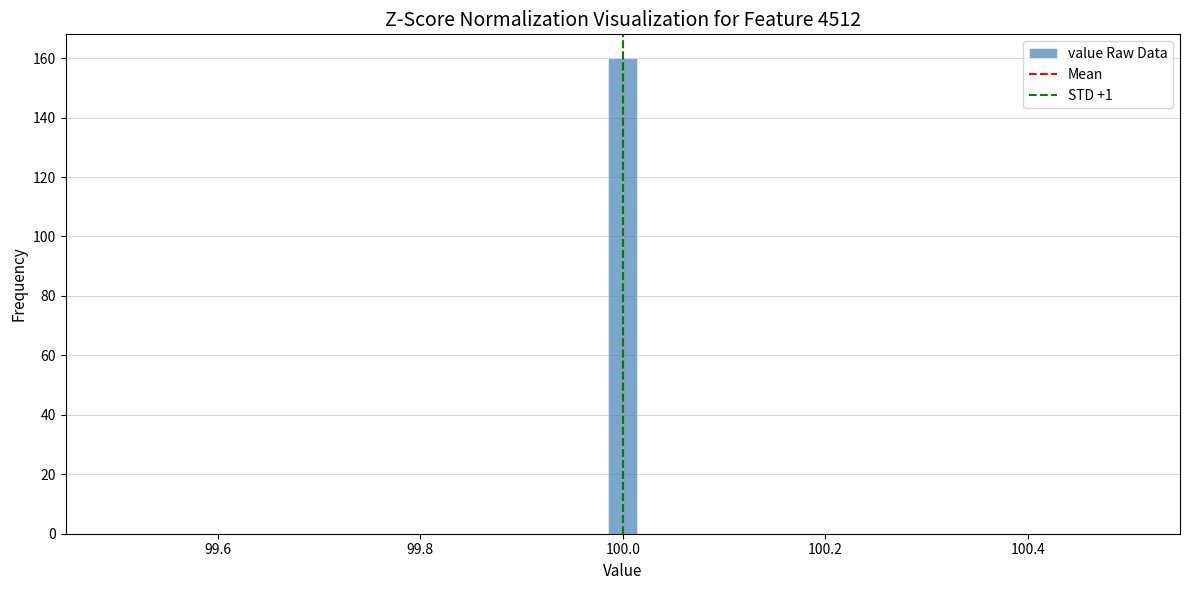

Around what value on the x-axis is the tallest bar? Give the approximate position of its centre, as read against the axis.

100.00